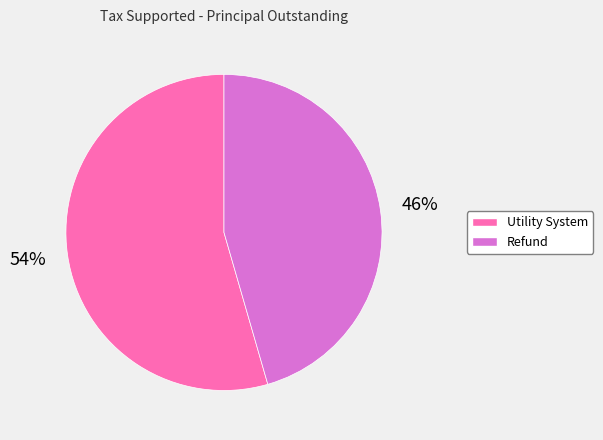

Which category has the smallest portion of the pie?

Refund